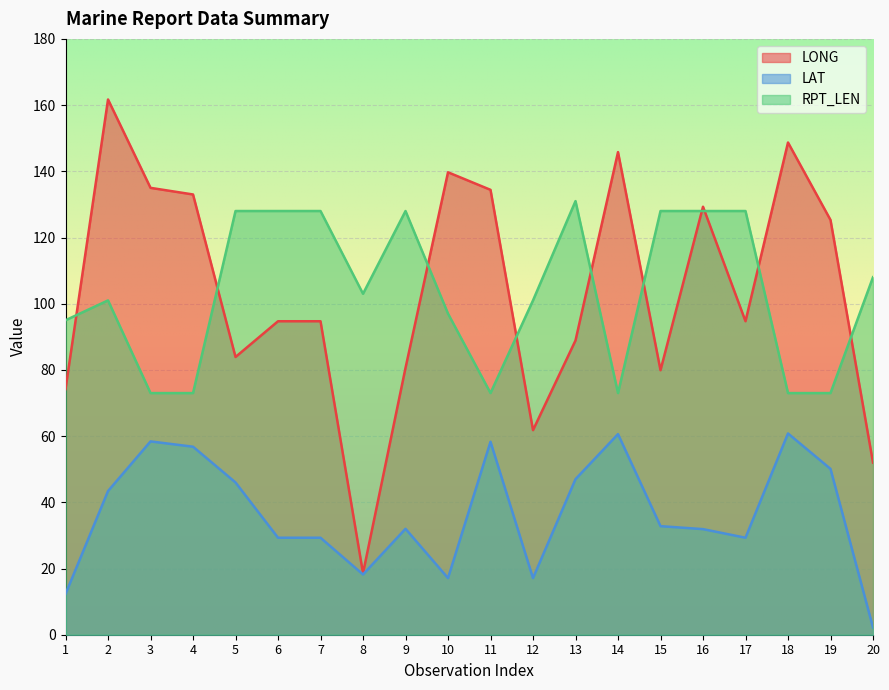

Is it true that LAT equals 9.5 at 6?

False